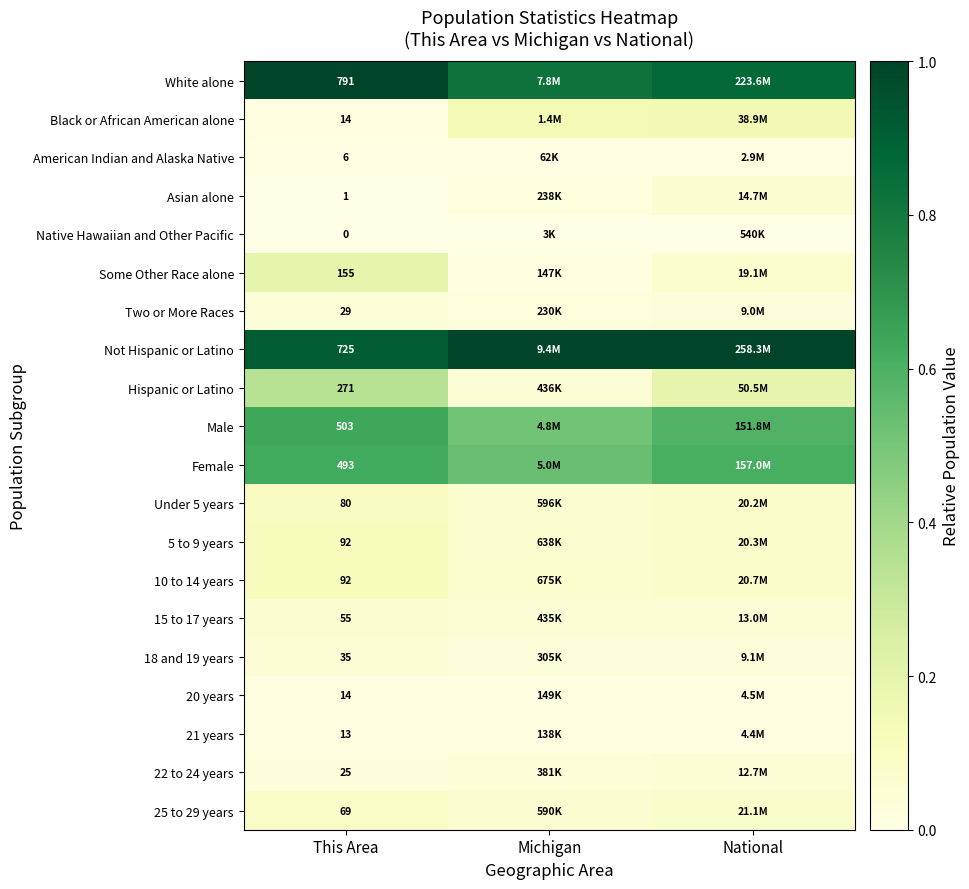

What value does the Some Other Race alone series have at National?

0.1